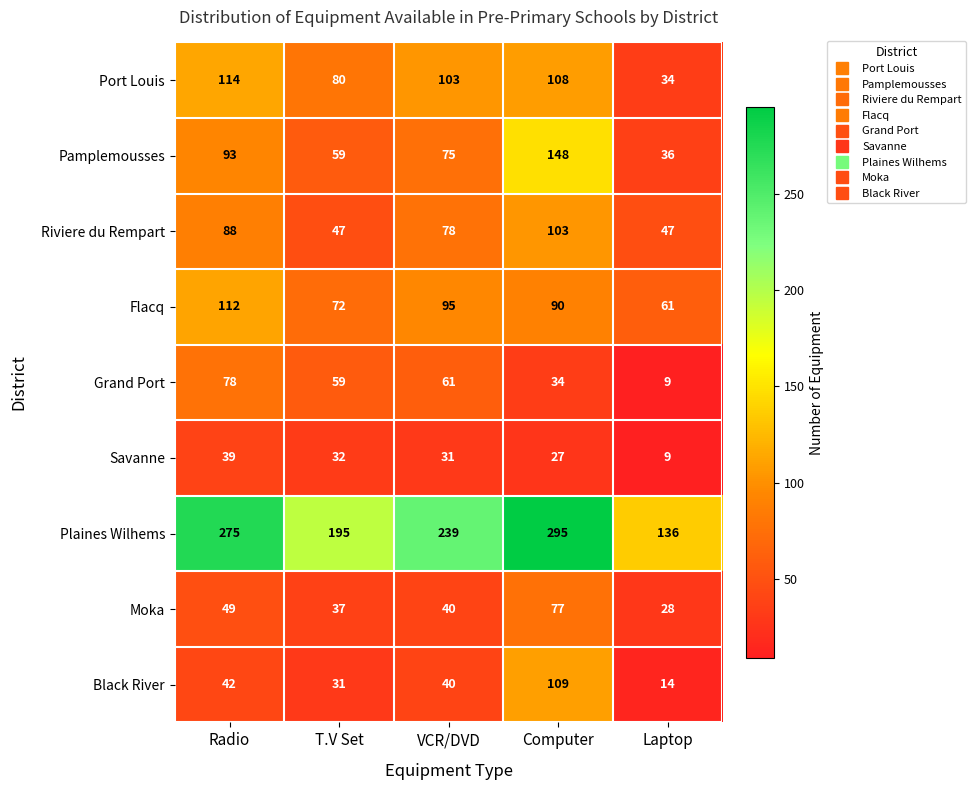

Which series has the widest spread of values?

Plaines Wilhems